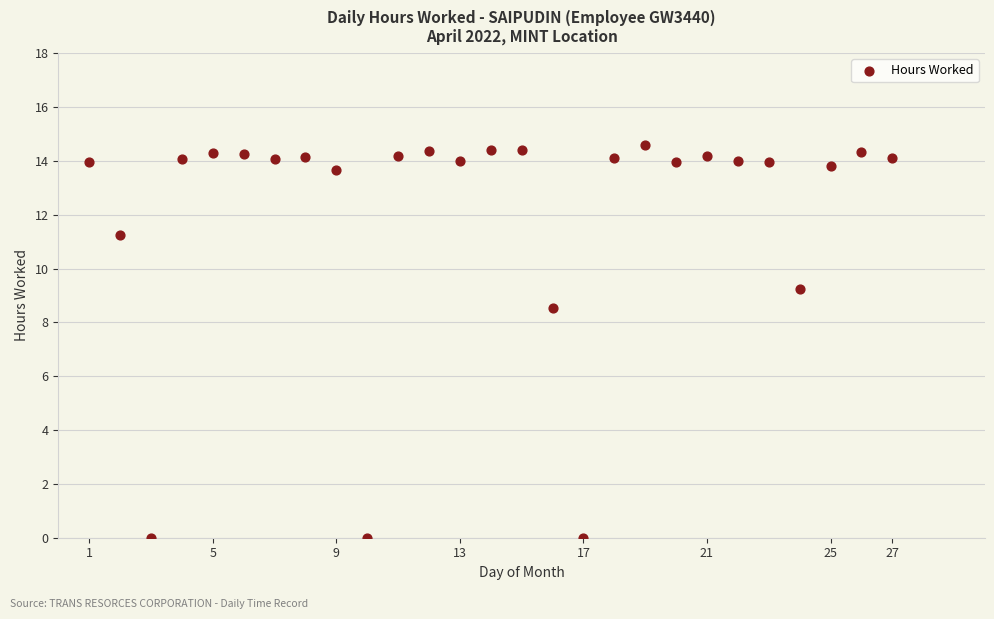

What is the range of X values (max minus min)?

26.0